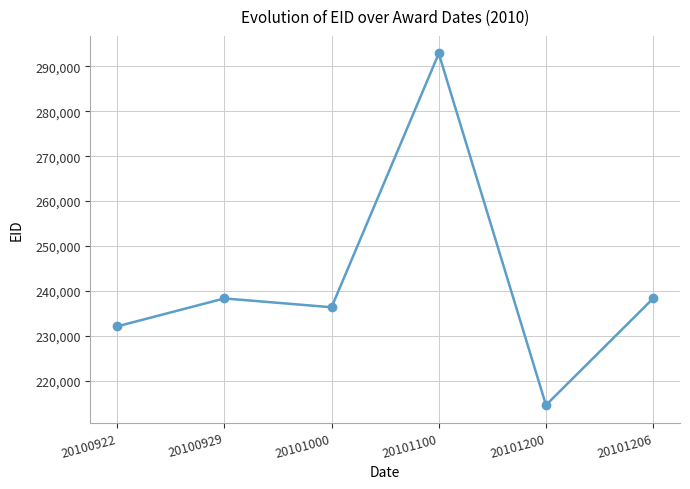

How many series are shown in this chart?

1